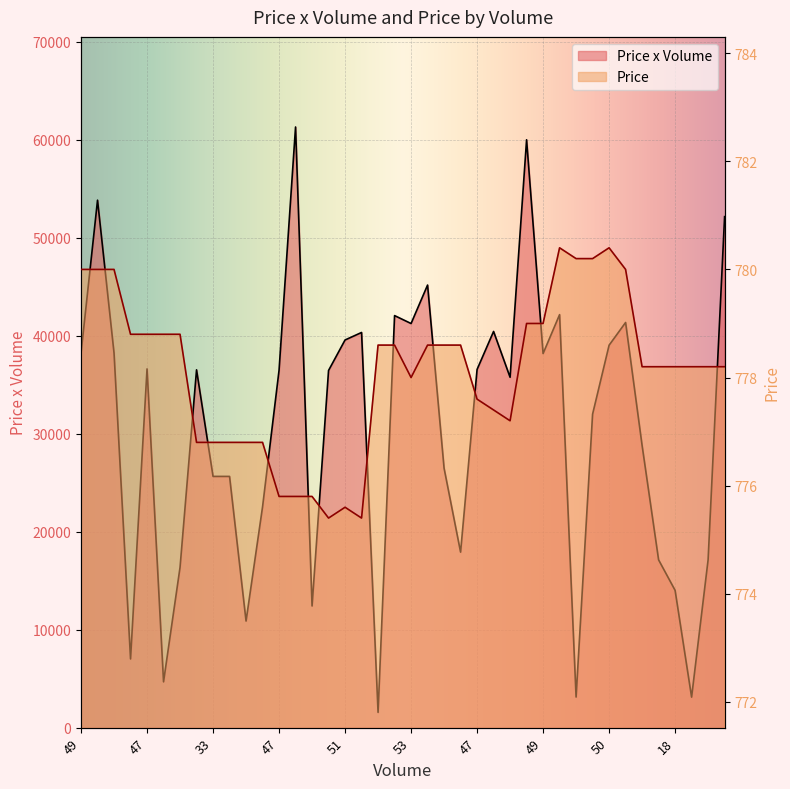

True or false: Price x Volume has more than 1 points higher than both neighbors.

True